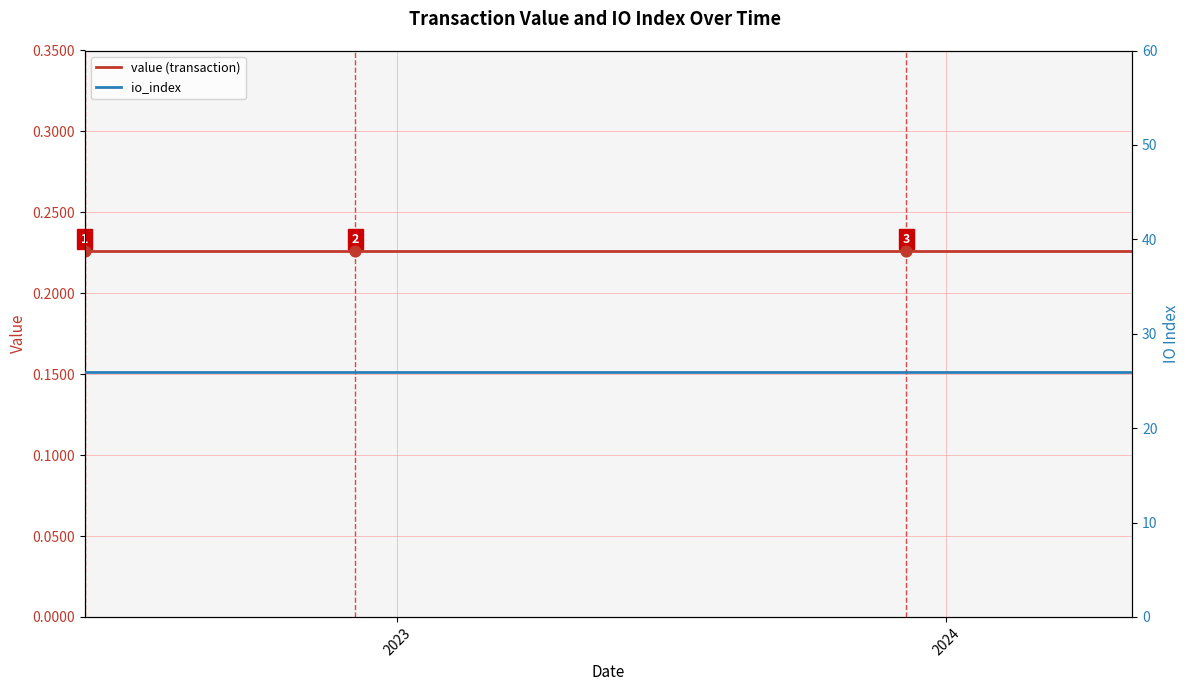

Which series contains the lowest Y value?

value (transaction)